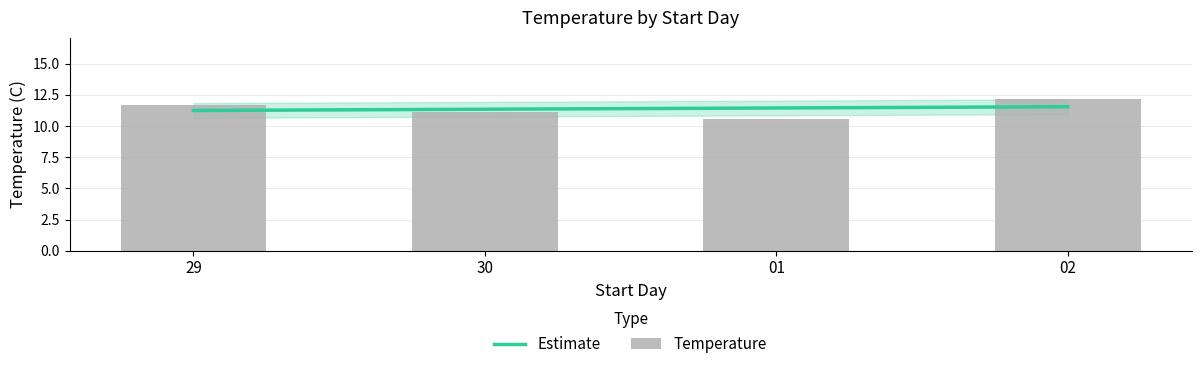

Which label corresponds to the smallest value in the chart?

01